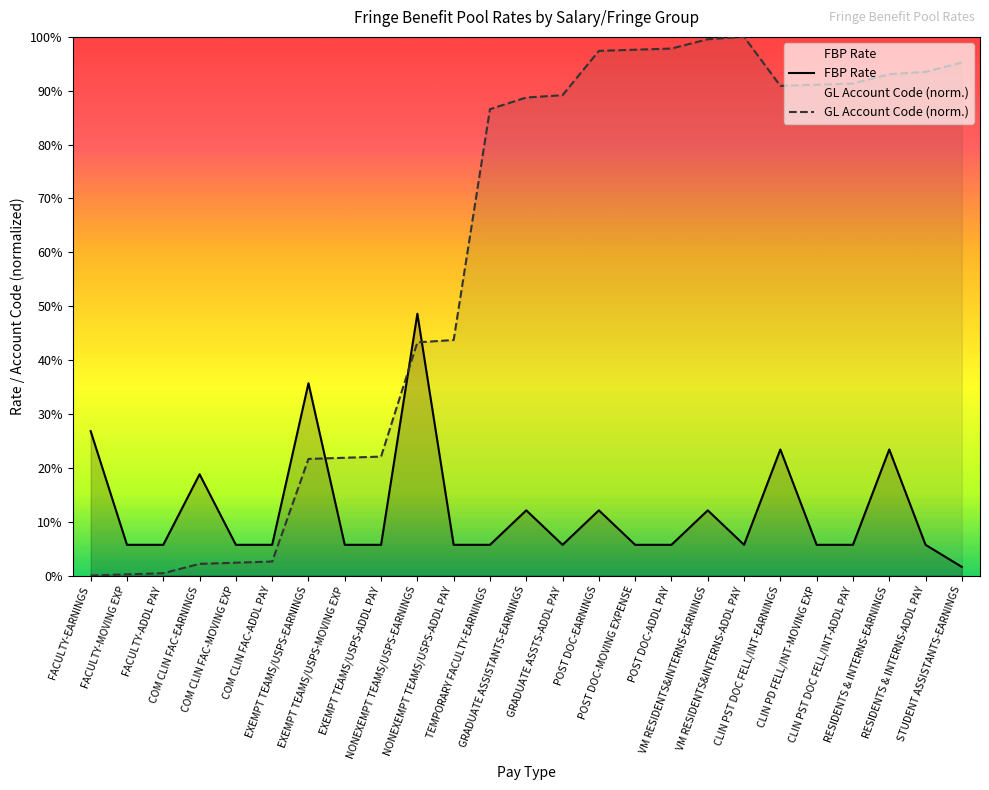

Rank the categories by GL Account Code (norm.) value from highest to lowest.

VM RESIDENTS&INTERNS-ADDL PAY, VM RESIDENTS&INTERNS-EARNINGS, POST DOC-ADDL PAY, POST DOC-MOVING EXPENSE, POST DOC-EARNINGS, STUDENT ASSISTANTS-EARNINGS, RESIDENTS & INTERNS-ADDL PAY, RESIDENTS & INTERNS-EARNINGS, CLIN PST DOC FELL/INT-ADDL PAY, CLIN PD FELL/INT-MOVING EXP, CLIN PST DOC FELL/INT-EARNINGS, GRADUATE ASSTS-ADDL PAY, GRADUATE ASSISTANTS-EARNINGS, TEMPORARY FACULTY-EARNINGS, NONEXEMPT TEAMS/USPS-ADDL PAY, NONEXEMPT TEAMS/USPS-EARNINGS, EXEMPT TEAMS/USPS-ADDL PAY, EXEMPT TEAMS/USPS-MOVING EXP, EXEMPT TEAMS/USPS-EARNINGS, COM CLIN FAC-ADDL PAY, COM CLIN FAC-MOVING EXP, COM CLIN FAC-EARNINGS, FACULTY-ADDL PAY, FACULTY-MOVING EXP, FACULTY-EARNINGS